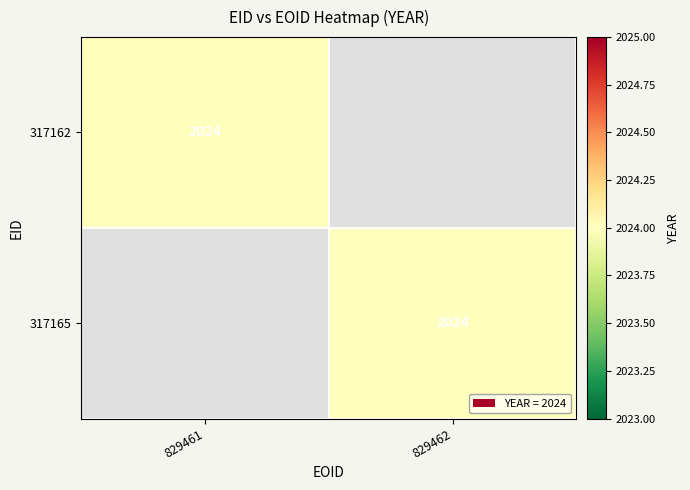

At how many categories does at least one series exceed 166?

2